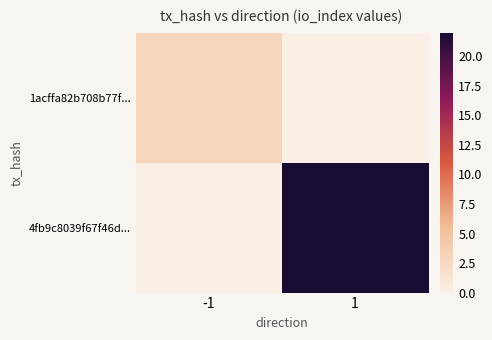

At how many categories does at least one series exceed 14?

1